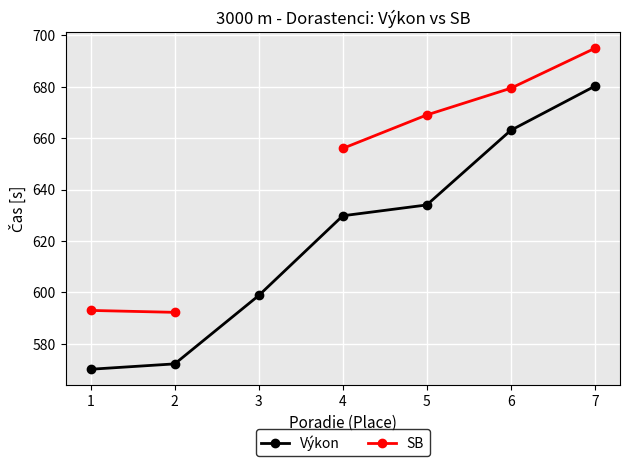

Rank the categories by Výkon value from highest to lowest.

7, 6, 5, 4, 3, 2, 1